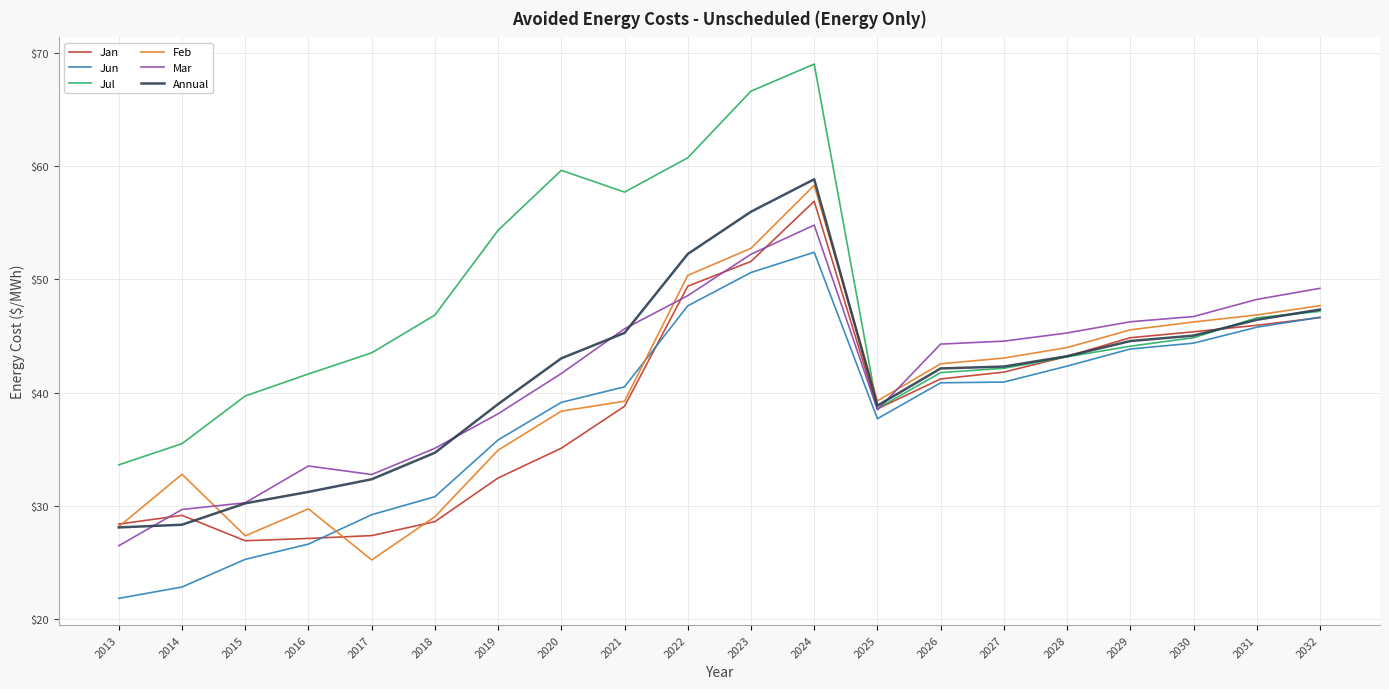

In Jun, how many points are lower than both neighbors (excluding endpoints)?

1